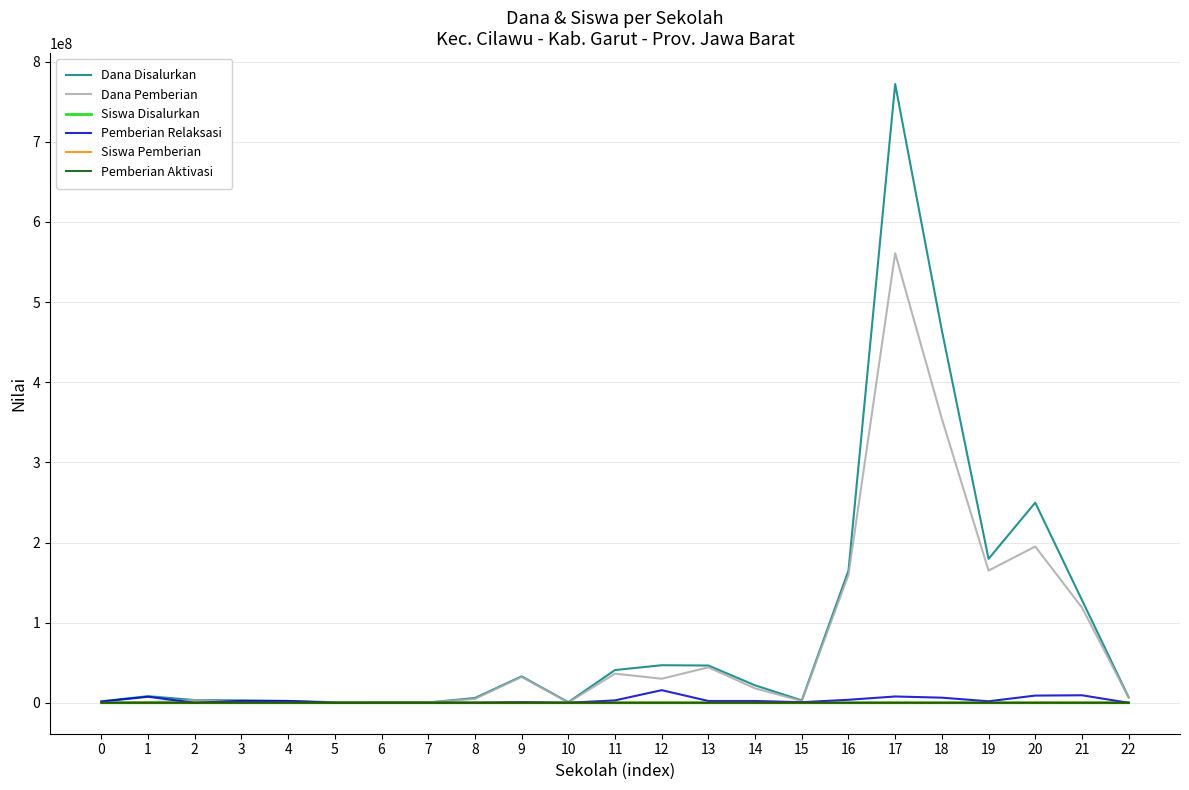

Is the value of Pemberian Relaksasi at 18 greater than the value of Dana Disalurkan at 9?

No